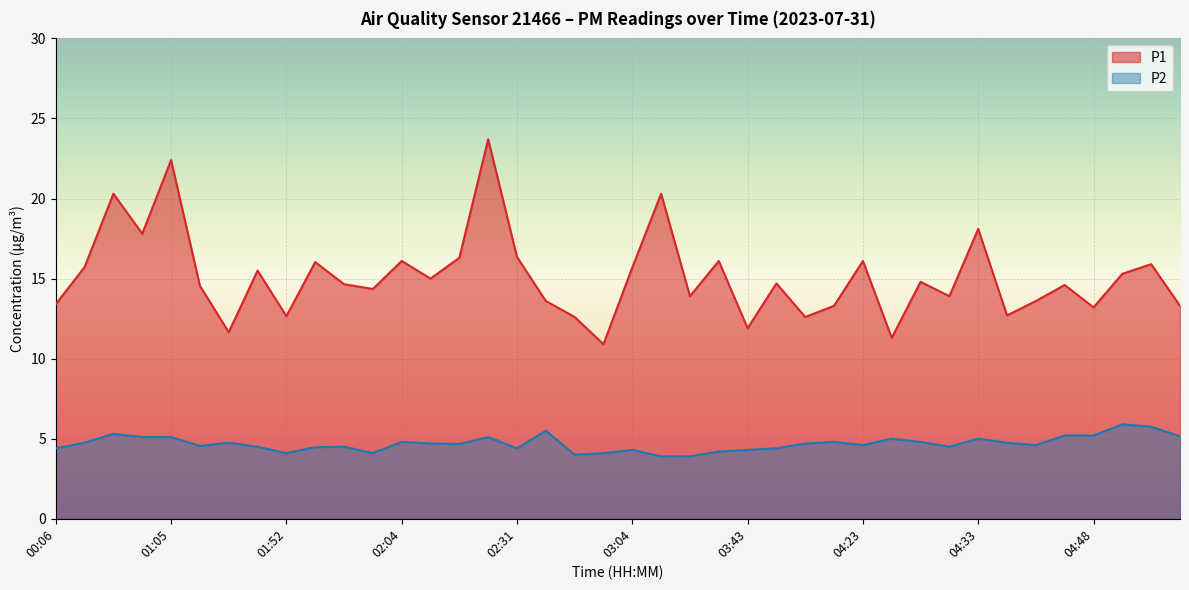

True or false: P2 and P1 cross at least once.

False